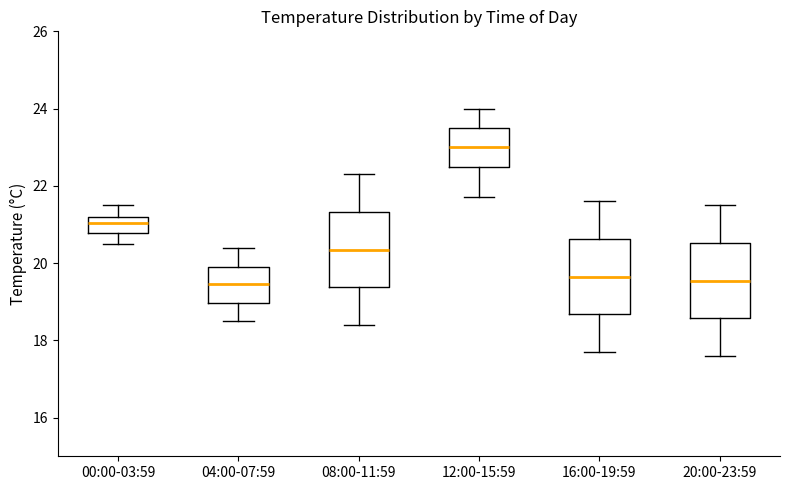

Reading left to right, read every box against the y-axis: the position of its median line, the range the box covers, and the ends of its whiskers. The values are not printed on the chart, so give them approximately, as read against the axis.

00:00-03:59: median 21.0, box 20.8 to 21.2, whiskers 20.6 to 21.6
04:00-07:59: median 19.4, box 19.0 to 20.0, whiskers 18.6 to 20.4
08:00-11:59: median 20.4, box 19.4 to 21.4, whiskers 18.4 to 22.4
12:00-15:59: median 23.0, box 22.6 to 23.6, whiskers 21.8 to 24.0
16:00-19:59: median 19.6, box 18.6 to 20.6, whiskers 17.8 to 21.6
20:00-23:59: median 19.6, box 18.6 to 20.6, whiskers 17.6 to 21.6